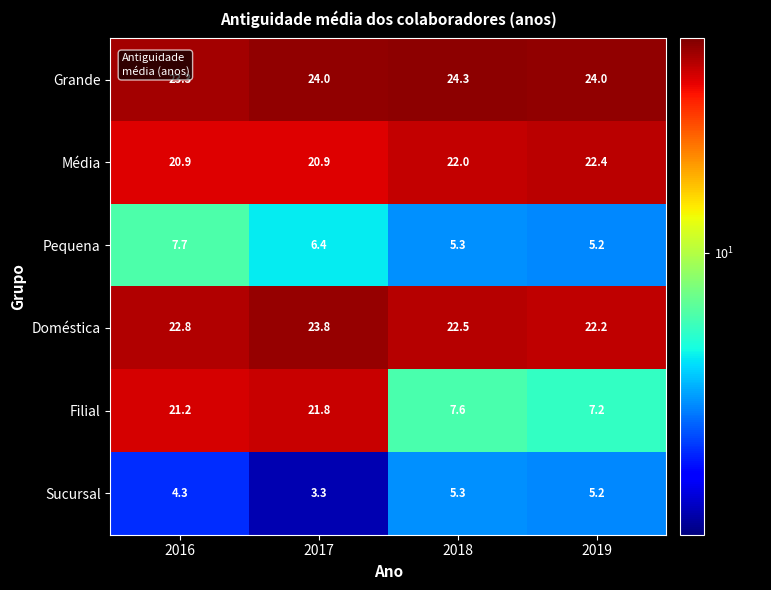

The Pequena series shows 8.9 at 2017. True or false?

False